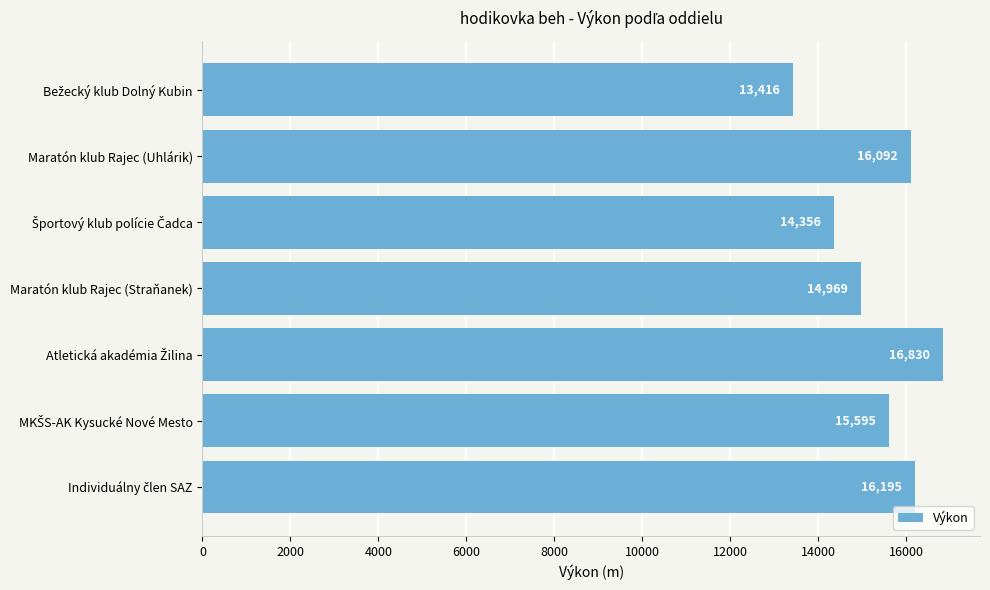

What is the difference between the second highest and minimum values?

2779